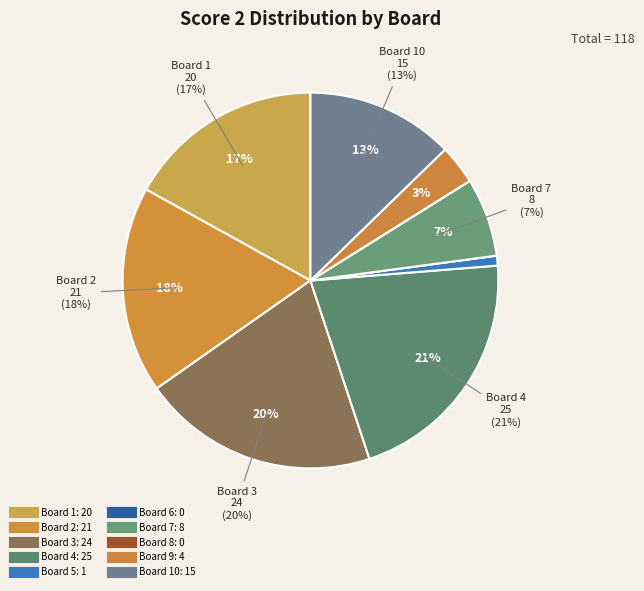

Is Board 3 the majority of the pie?

No